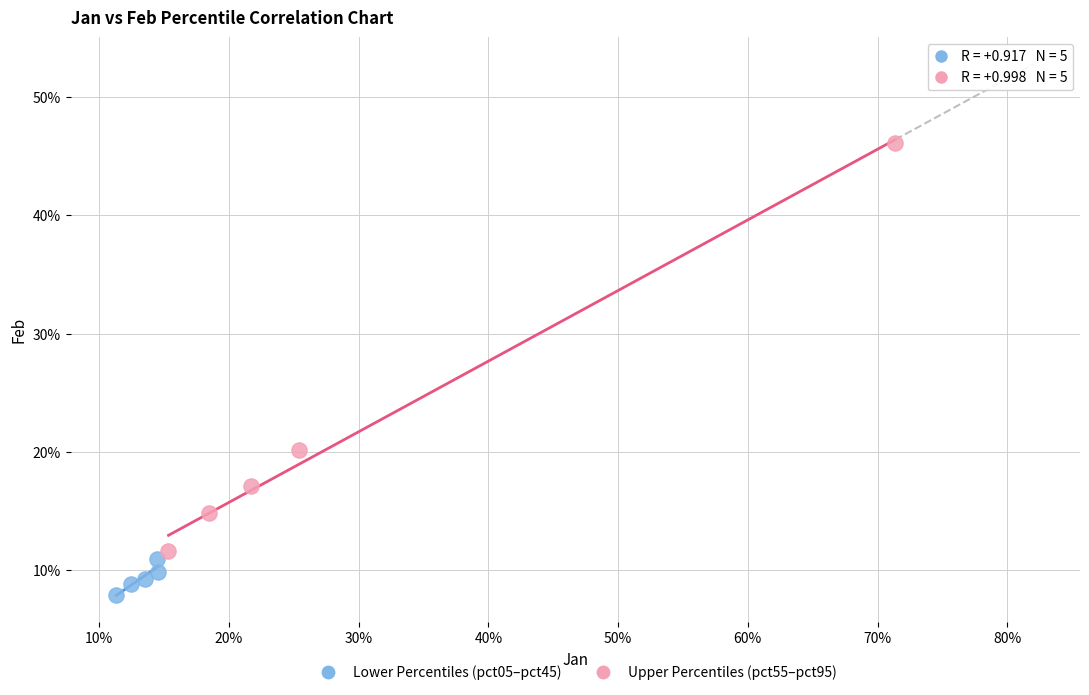

What are all the series names shown in the legend?

Lower Percentiles (pct05–pct45), Upper Percentiles (pct55–pct95)